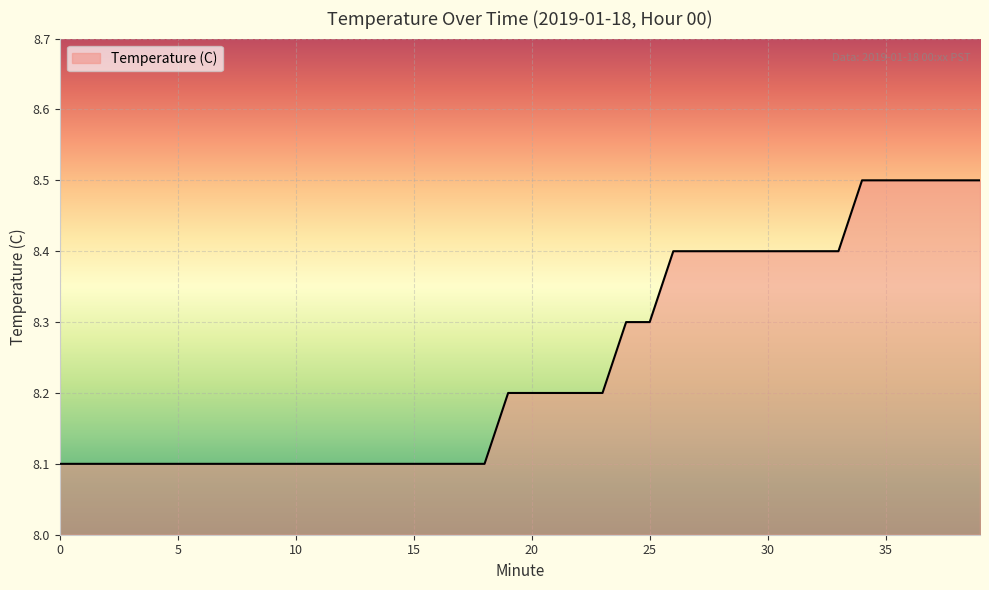

What is the greatest value displayed?

8.5